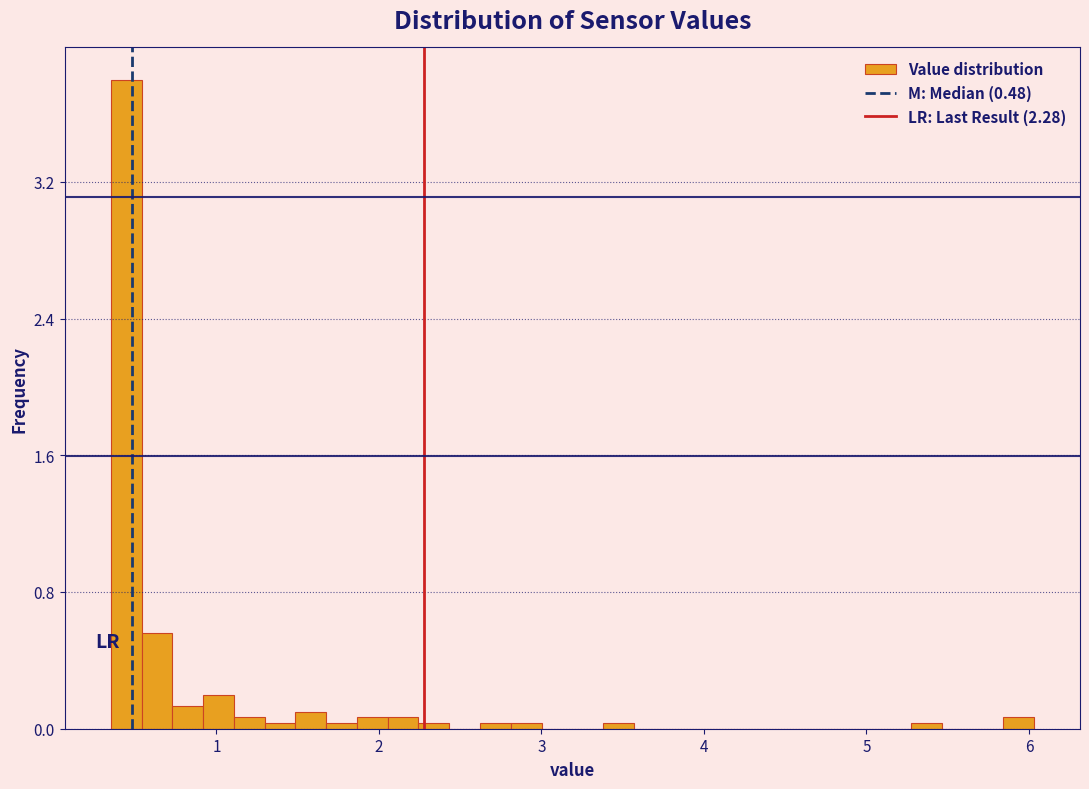

Read against the x-axis, roughly where is the centre of the tallest bar?

0.4